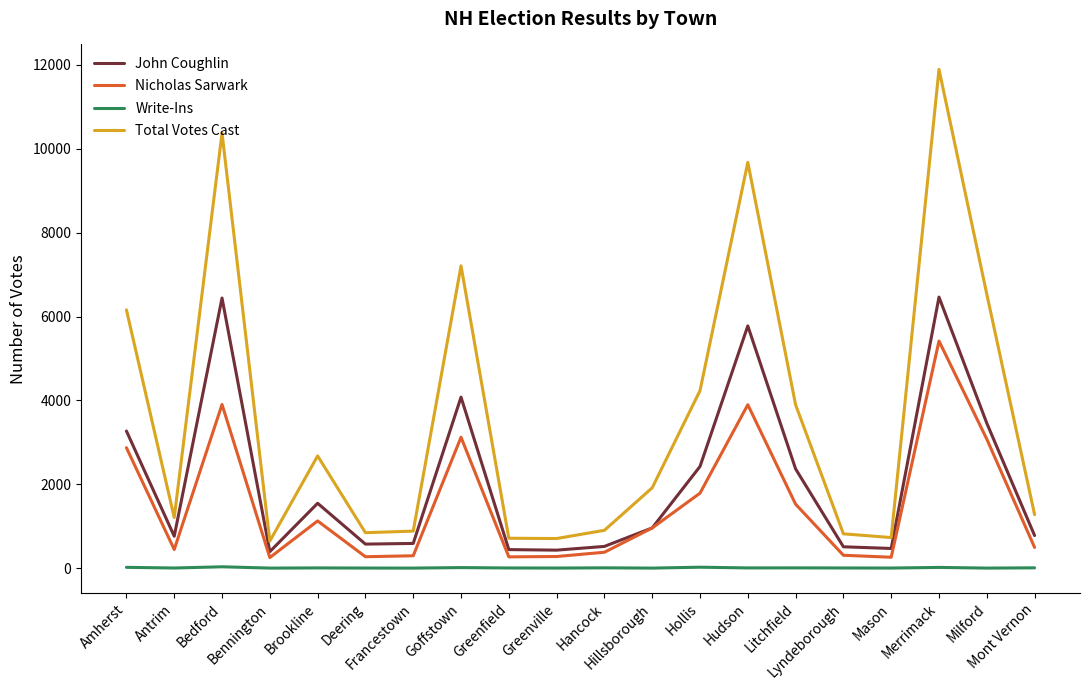

The Nicholas Sarwark series shows 294 at Francestown. True or false?

True